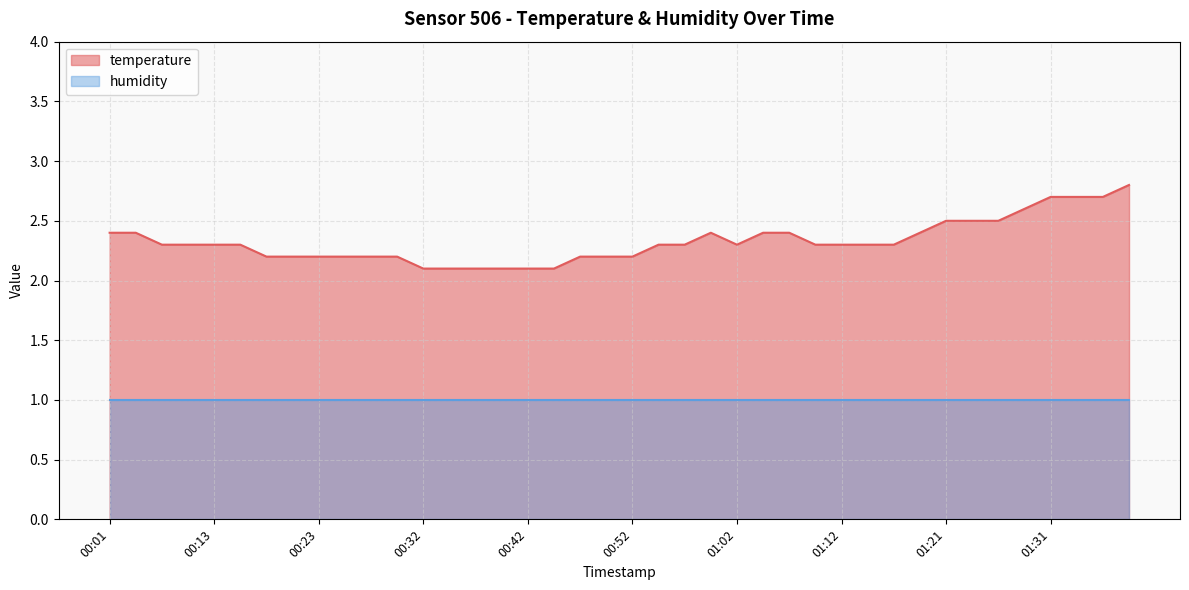

What is the value of the 27th point from the left?

2.4